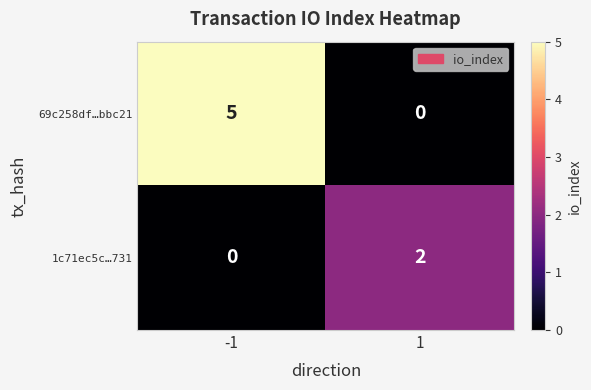

At -1, list the series in order from smallest to largest.

1c71ec5c…731, 69c258df…bbc21